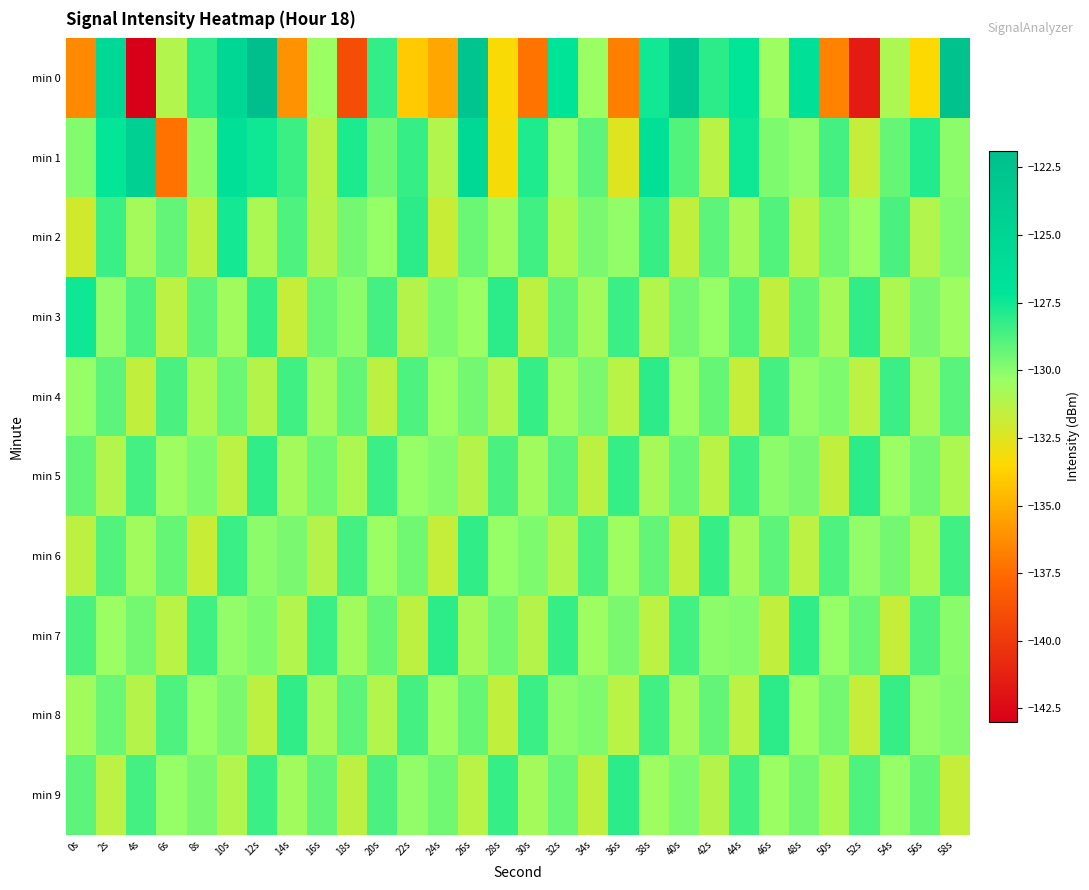

Between 4s and 26s, which is larger?

26s